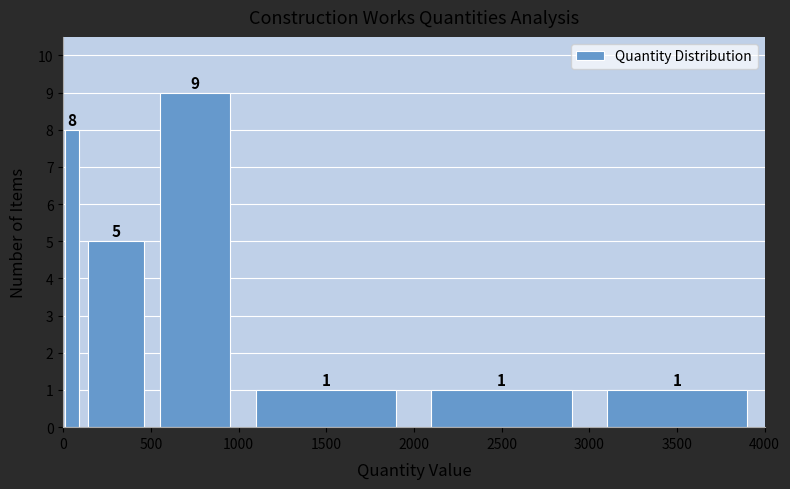

Around what value on the x-axis is the tallest bar? Give the approximate position of its centre, as read against the axis.

750